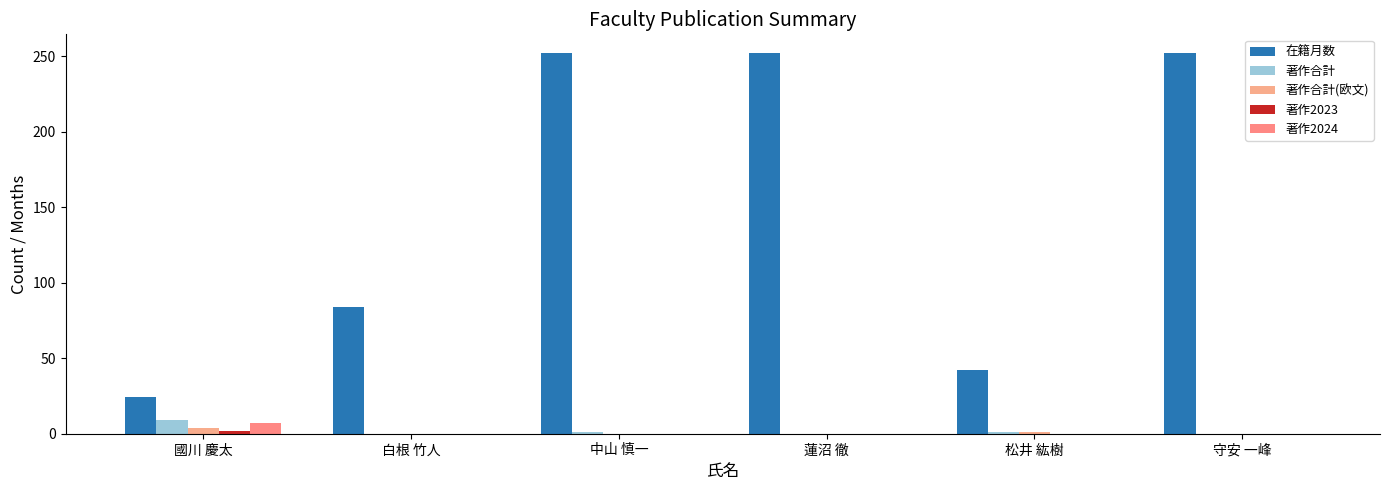

How many groups of bars are there?

6